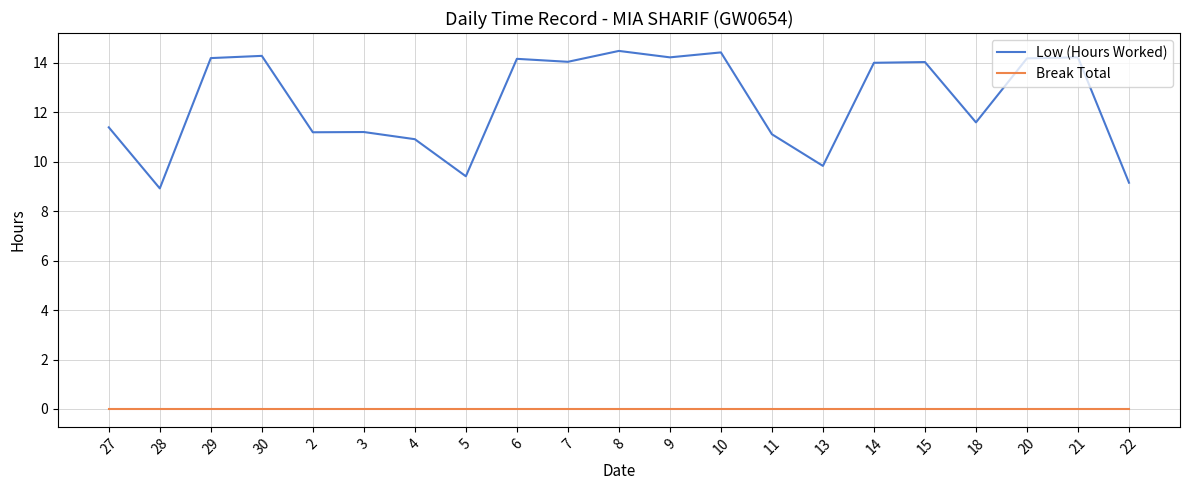

What is the difference between the highest and lowest values at 27?

11.4